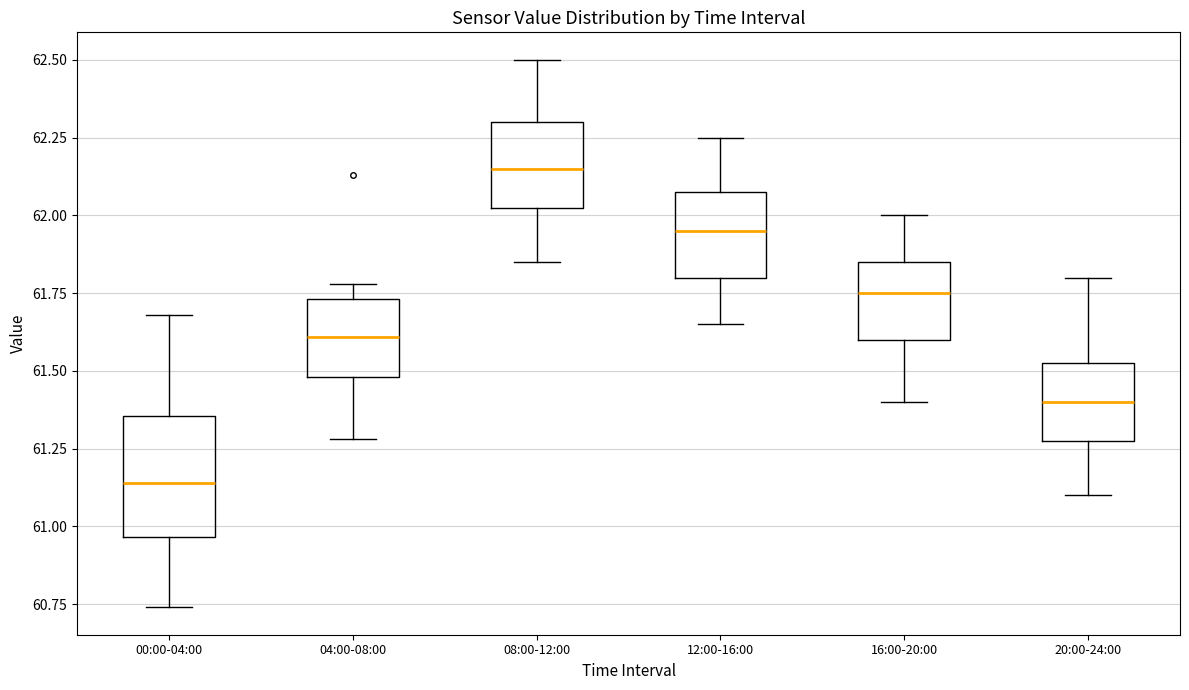

Where does the median line of the box for 08:00-12:00 sit on the y-axis? The values are not printed on the chart, so give them approximately, as read against the axis.

62.15